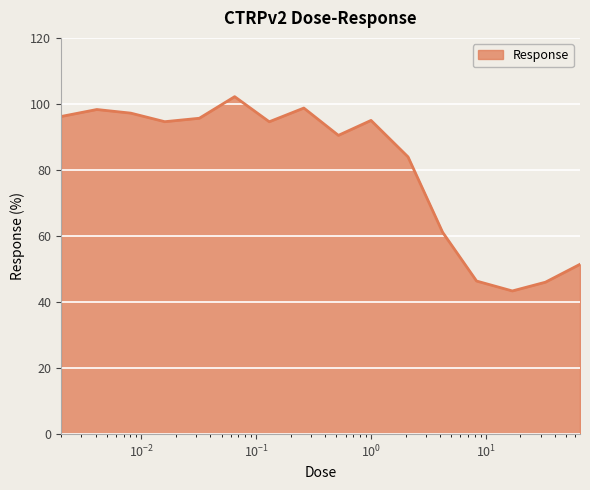

How many interior local peaks (higher than both neighbors) does the data have?

4